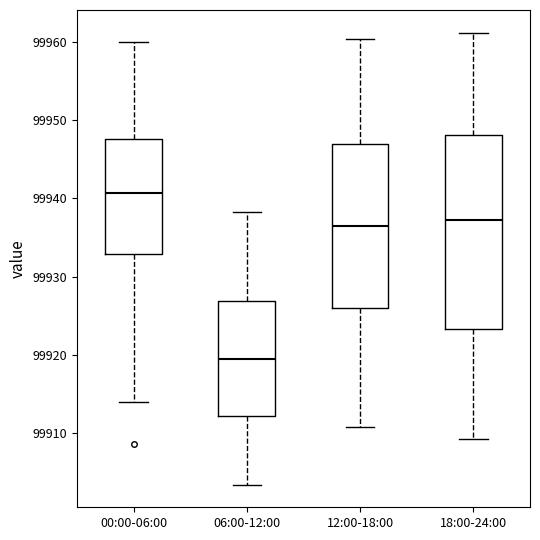

Reading left to right, read every box against the y-axis: the position of its median line, the range the box covers, and the ends of its whiskers. The values are not printed on the chart, so give them approximately, as read against the axis.

00:00-06:00: median 99941, box 99933 to 99948, whiskers 99914 to 99960
06:00-12:00: median 99919, box 99912 to 99927, whiskers 99903 to 99938
12:00-18:00: median 99936, box 99926 to 99947, whiskers 99911 to 99960
18:00-24:00: median 99937, box 99923 to 99948, whiskers 99909 to 99961